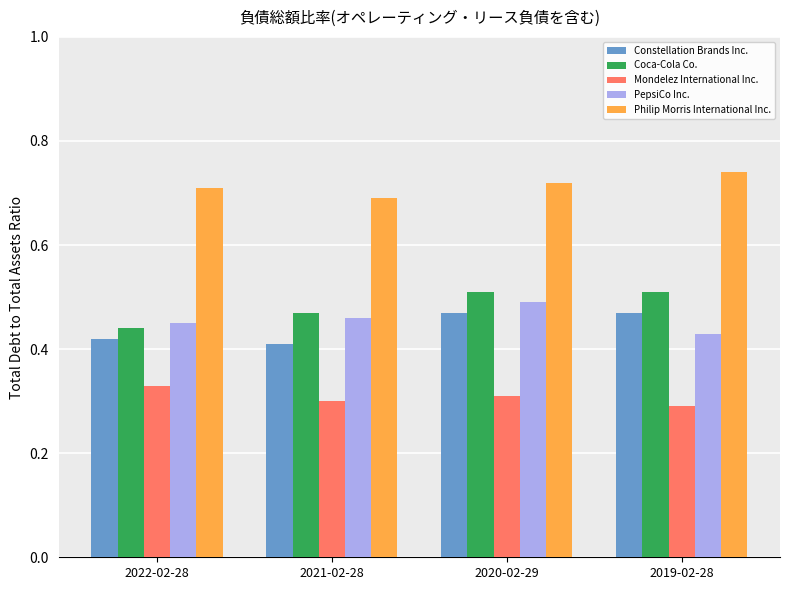

How many Mondelez International Inc. values are between 0 and 1?

4